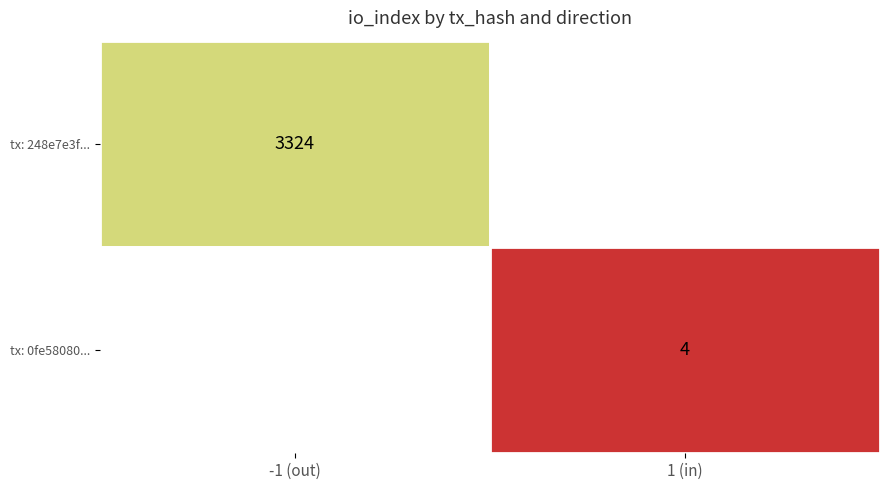

What is the sum of the 0fe5808001eb7033defd033df509b7a3ad1f155 values at direction and io_index?

5